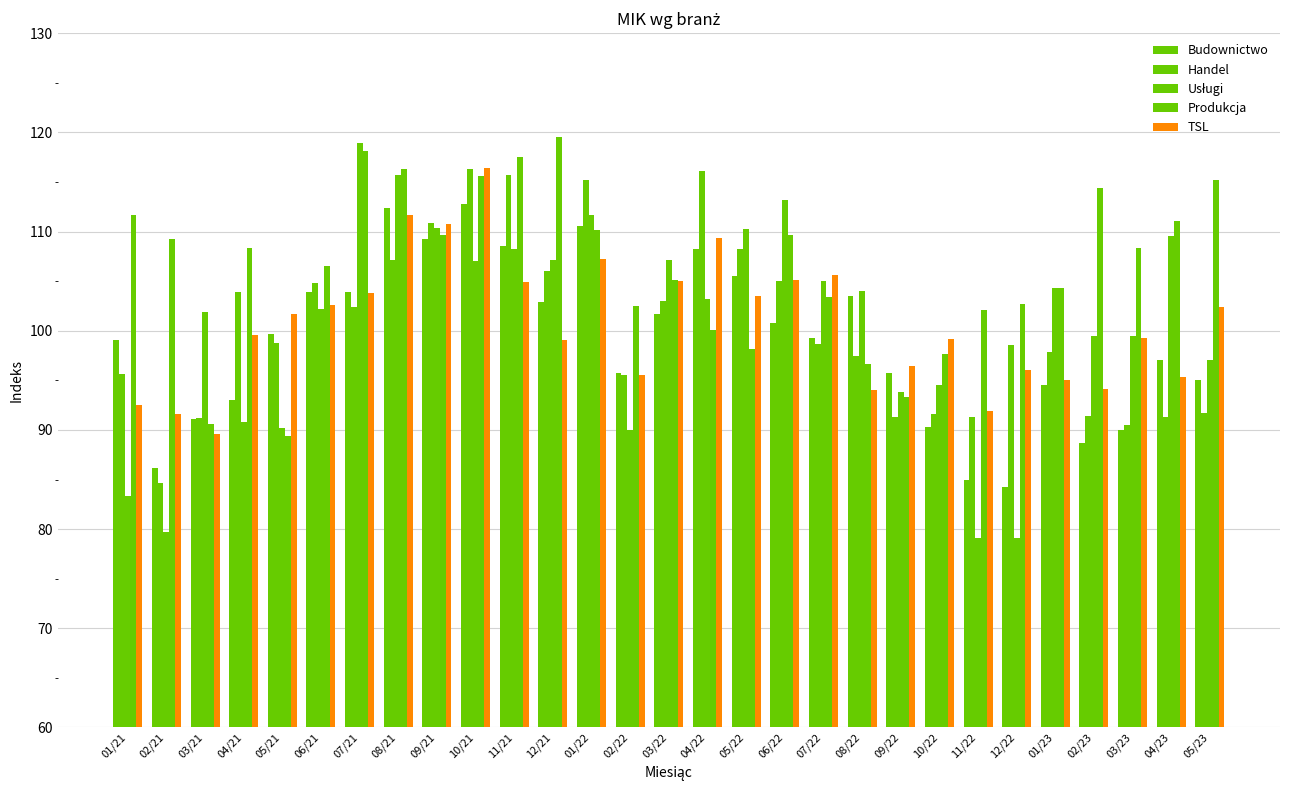

Which series has the largest total across all categories?

Produkcja